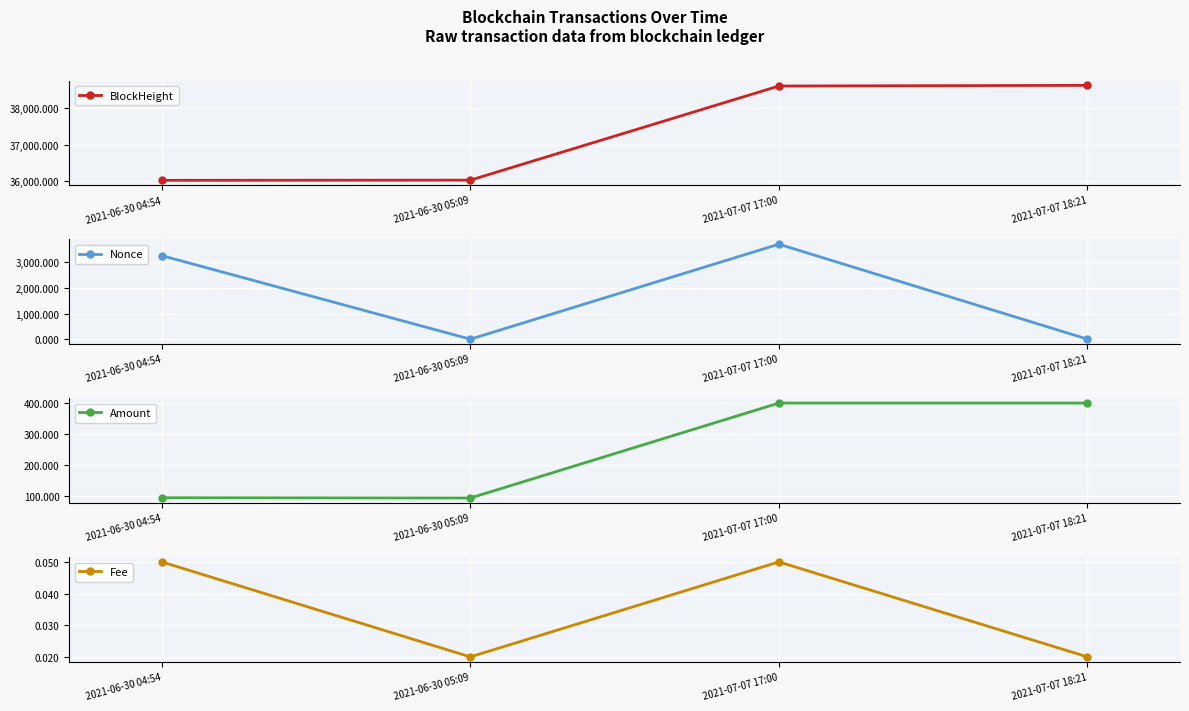

What is the difference between the highest and lowest values at 2021-07-07 18:21?

38614.0